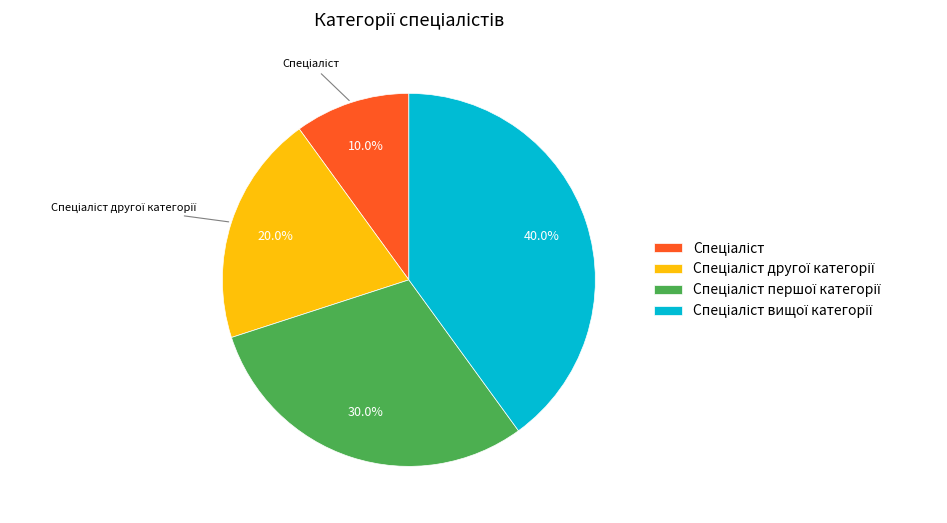

Is there any slice that represents more than half of the pie?

No